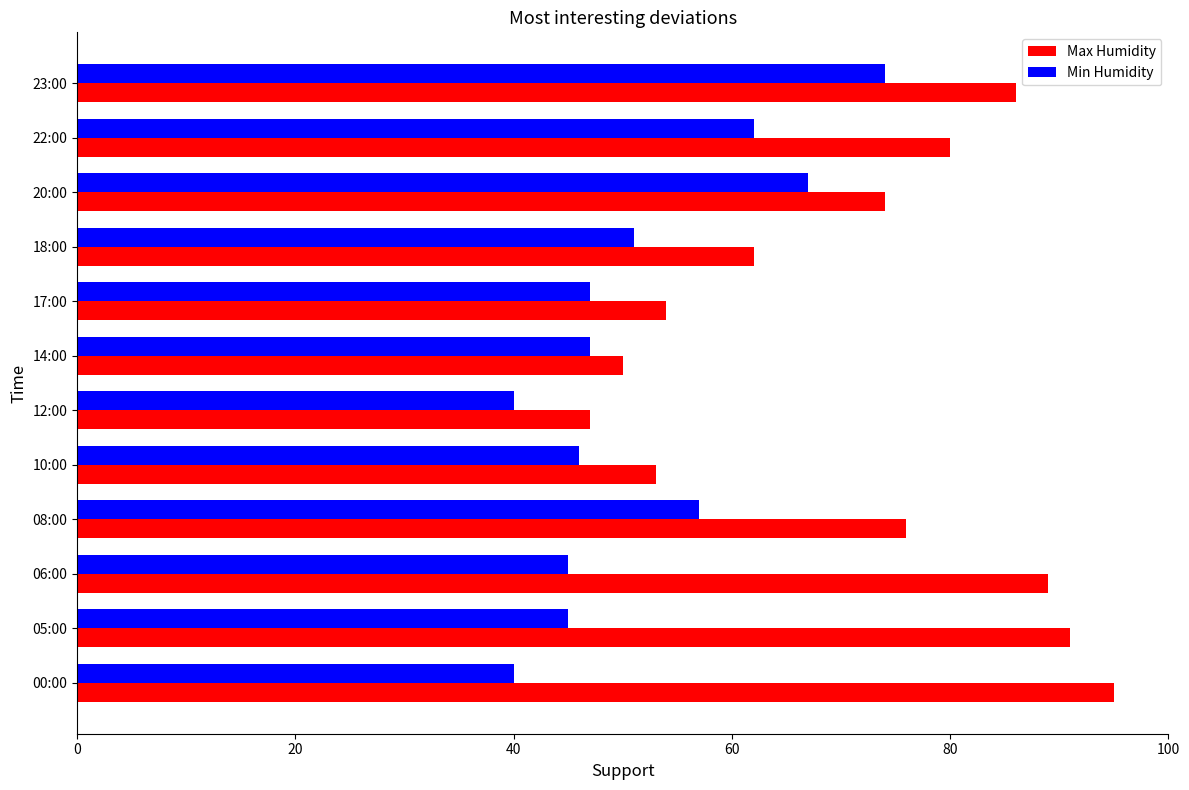

At which label does Max Humidity reach its minimum?

12:00